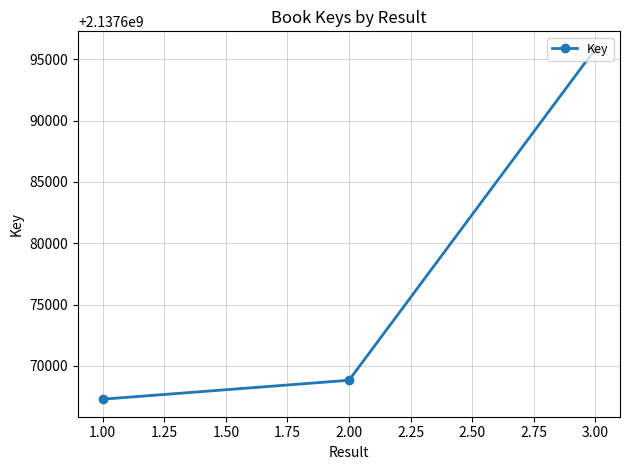

Where is the data nearest to the value 2137681569?

2.00